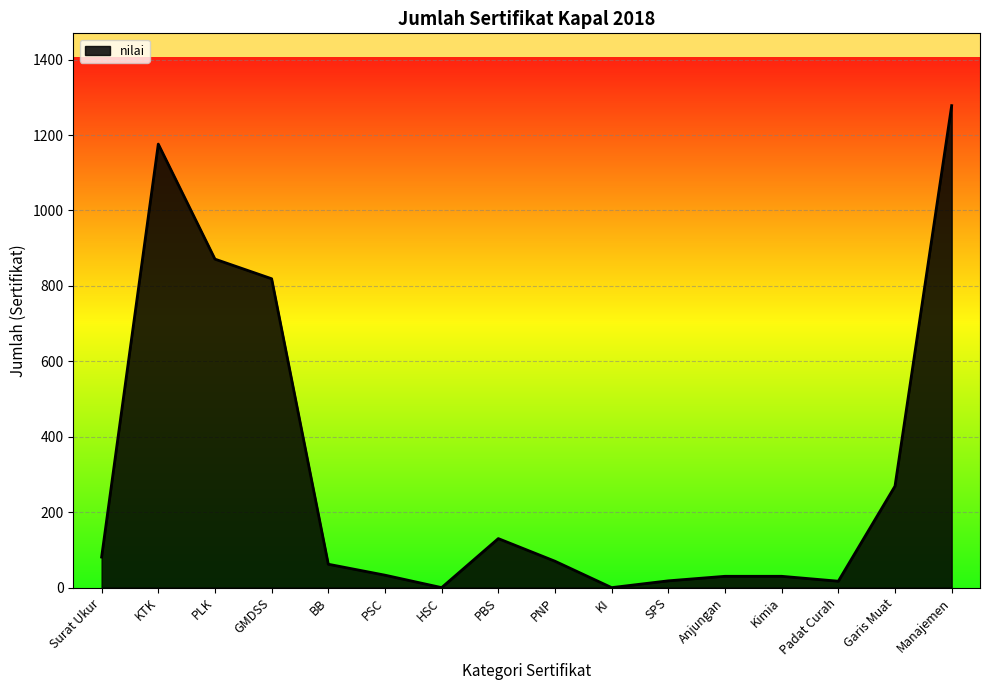

What is the difference between the maximum and minimum values?

1278